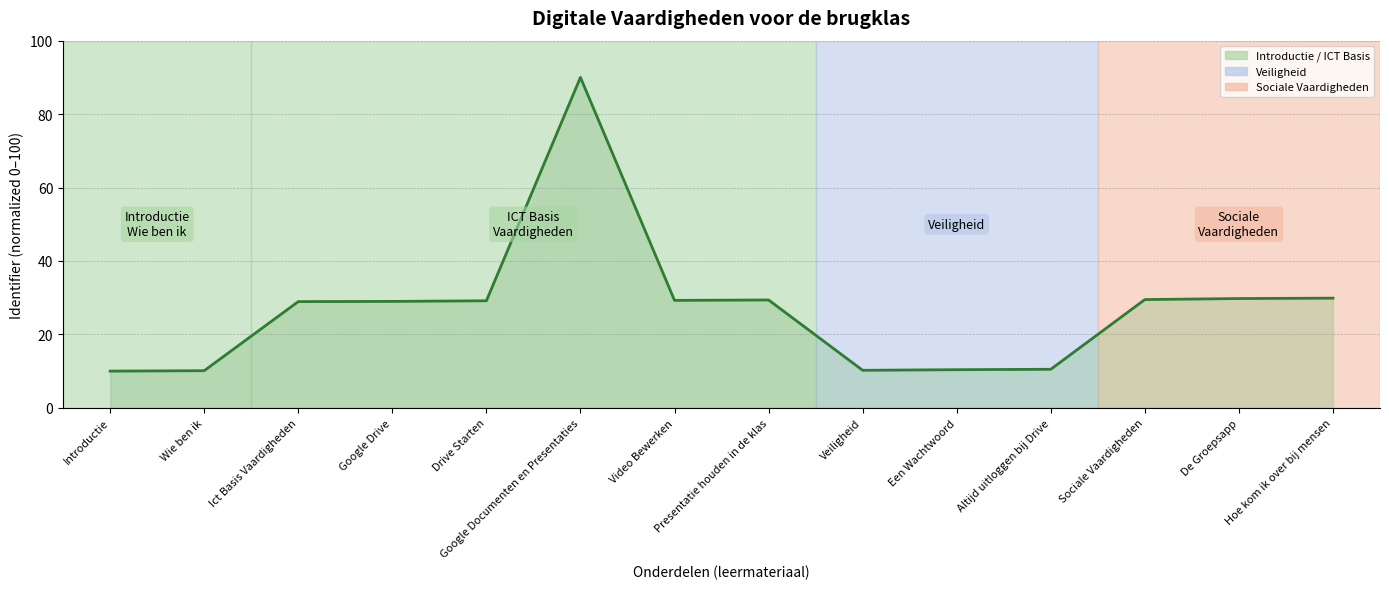

The value at Google Documenten en Presentaties is 90.0. True or false?

True